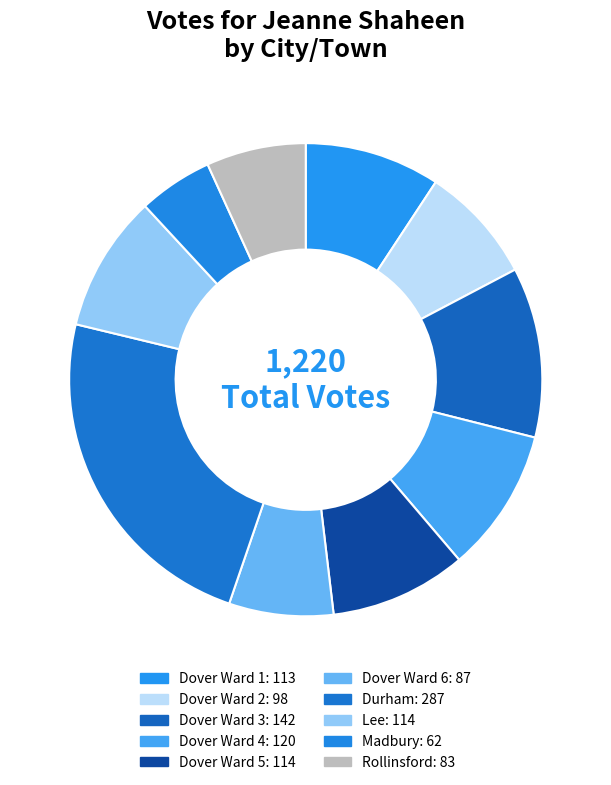

Combined, do Durham and Dover Ward 5 account for over 50%?

No